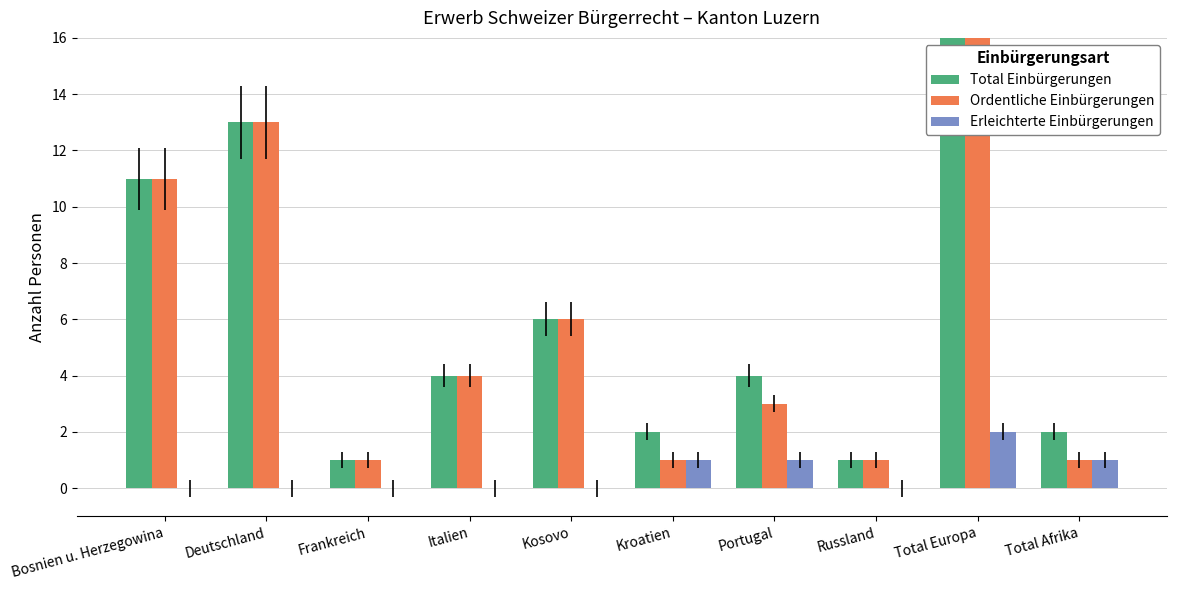

What is the sum of the Ordentliche Einbürgerungen values at Russland and Total Afrika?

2